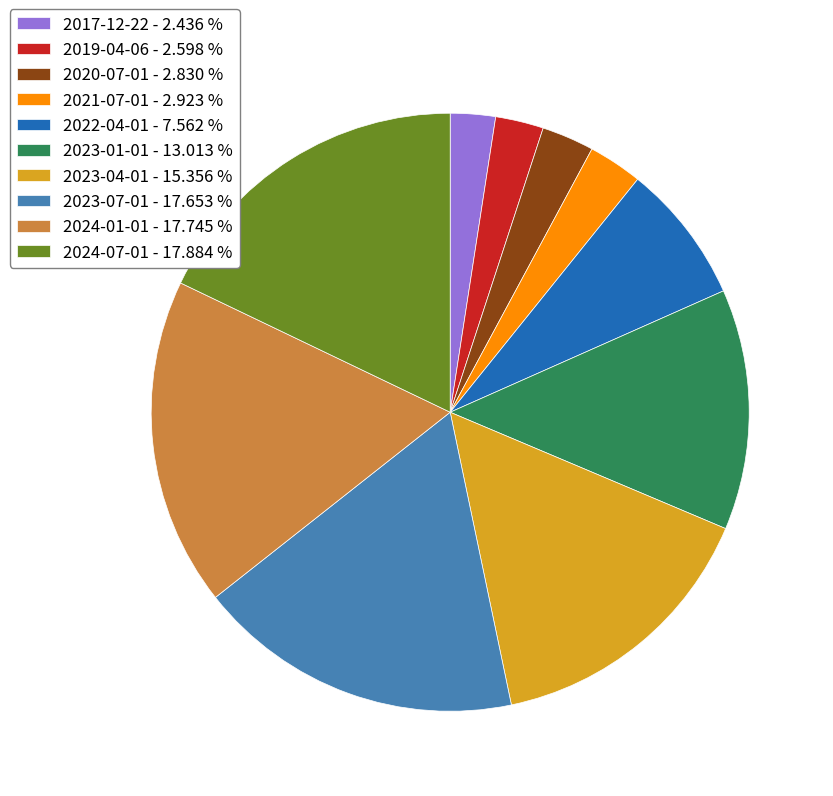

Which has a higher value, 2023-04-01 - 15.356 % or 2023-07-01 - 17.653 %?

2023-07-01 - 17.653 %